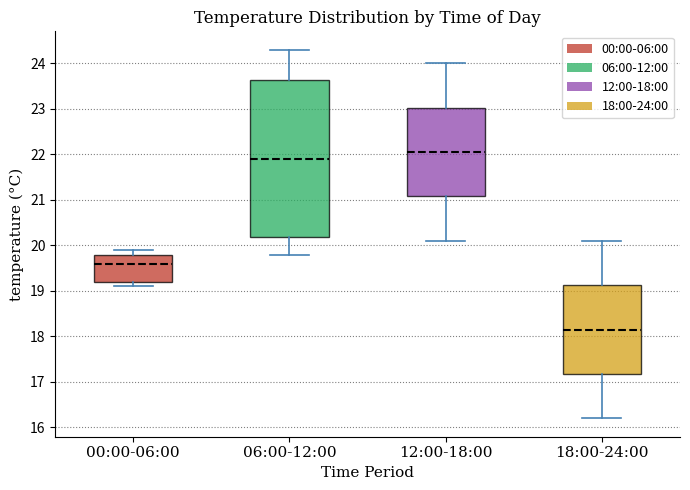

Reading left to right, transcribe this box plot: for each box, give where its median line is, the range the box spans, and where its two whiskers end, as read against the y-axis. The values are not printed on the chart, so give them approximately, as read against the axis.

00:00-06:00: median 19.6, box 19.2 to 19.8, whiskers 19.1 to 19.9
06:00-12:00: median 21.9, box 20.2 to 23.6, whiskers 19.8 to 24.3
12:00-18:00: median 22.1, box 21.1 to 23.0, whiskers 20.1 to 24.0
18:00-24:00: median 18.2, box 17.2 to 19.1, whiskers 16.2 to 20.1